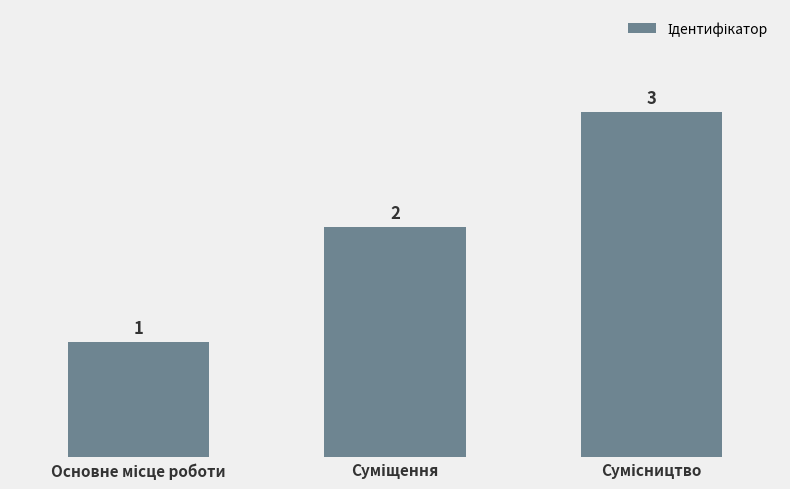

How many bars are there in total?

3